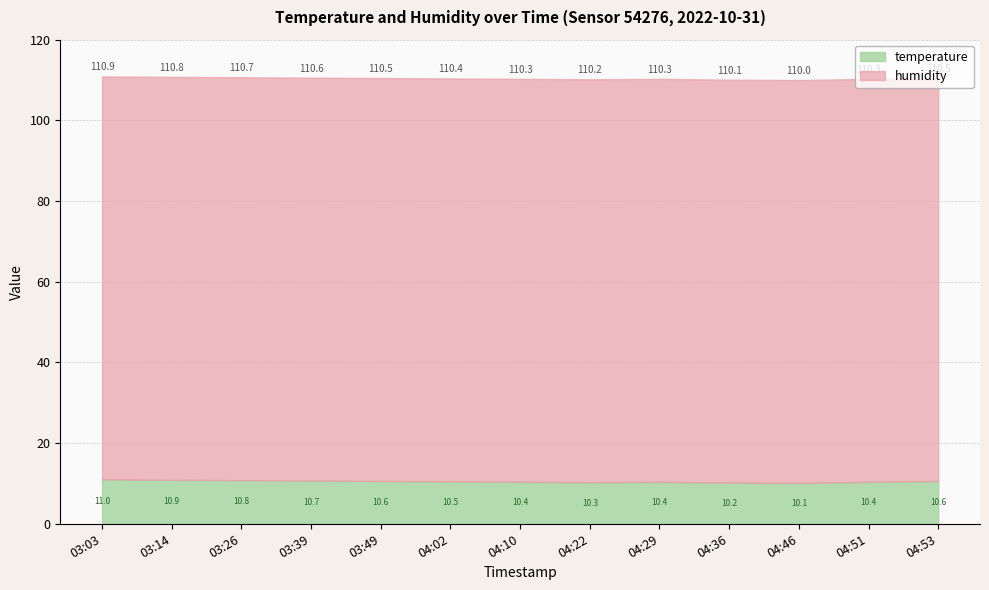

Reading left to right, what are all the values shown in this chart?

temperature: 03:03=11.0	03:14=10.9	03:26=10.8	03:39=10.7	03:49=10.6	04:02=10.5	04:10=10.4	04:22=10.3	04:29=10.4	04:36=10.2	04:46=10.1	04:51=10.4	04:53=10.6
humidity: 03:03=99.9	03:14=99.9	03:26=99.9	03:39=99.9	03:49=99.9	04:02=99.9	04:10=99.9	04:22=99.9	04:29=99.9	04:36=99.9	04:46=99.9	04:51=99.9	04:53=99.9